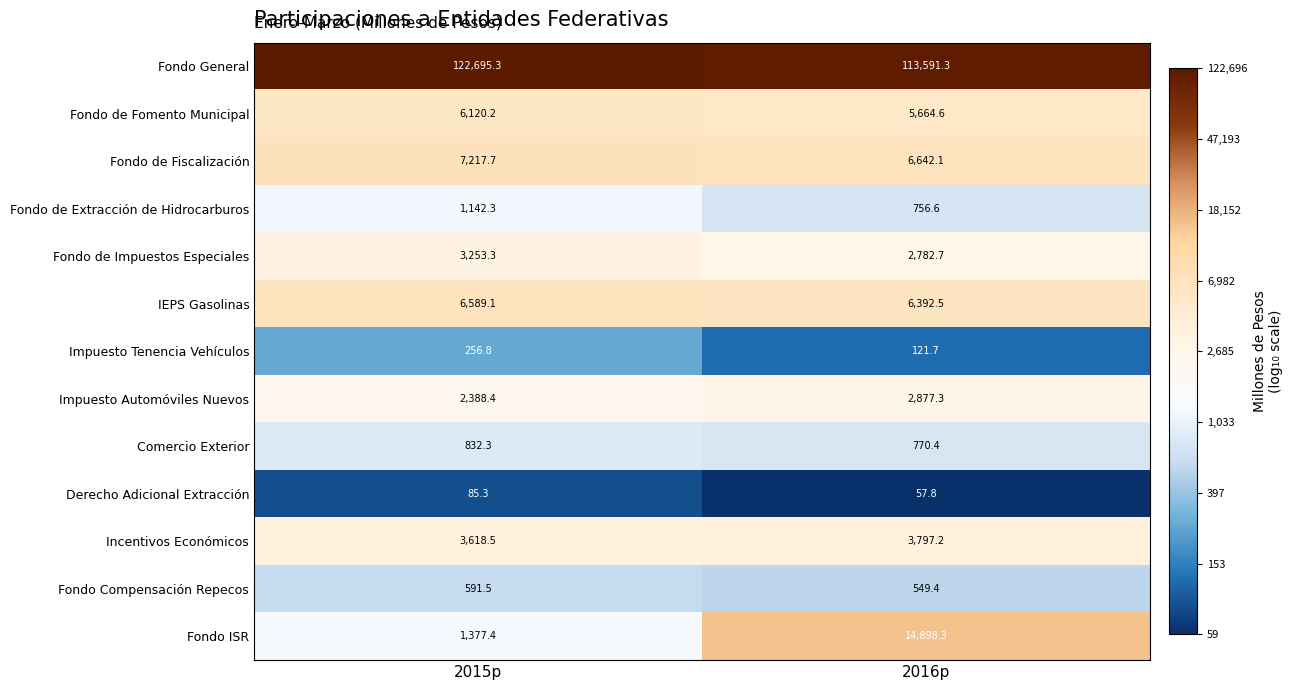

The IEPS Gasolinas series shows 6392.5 at 2016p. True or false?

True